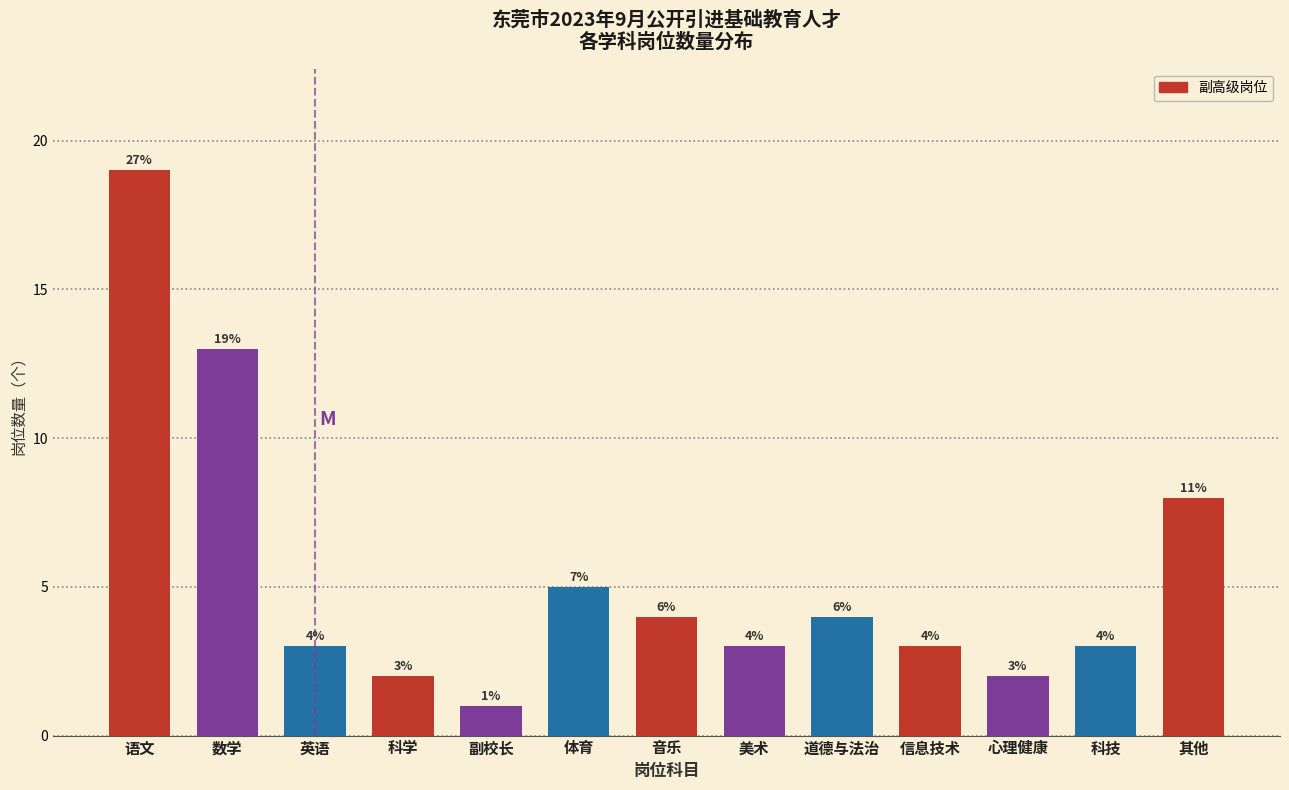

Reading left to right, what are all the values shown in this chart?

语文=19	数学=13	英语=3	科学=2	副校长=1	体育=5	音乐=4	美术=3	道德与法治=4	信息技术=3	心理健康=2	科技=3	其他=8